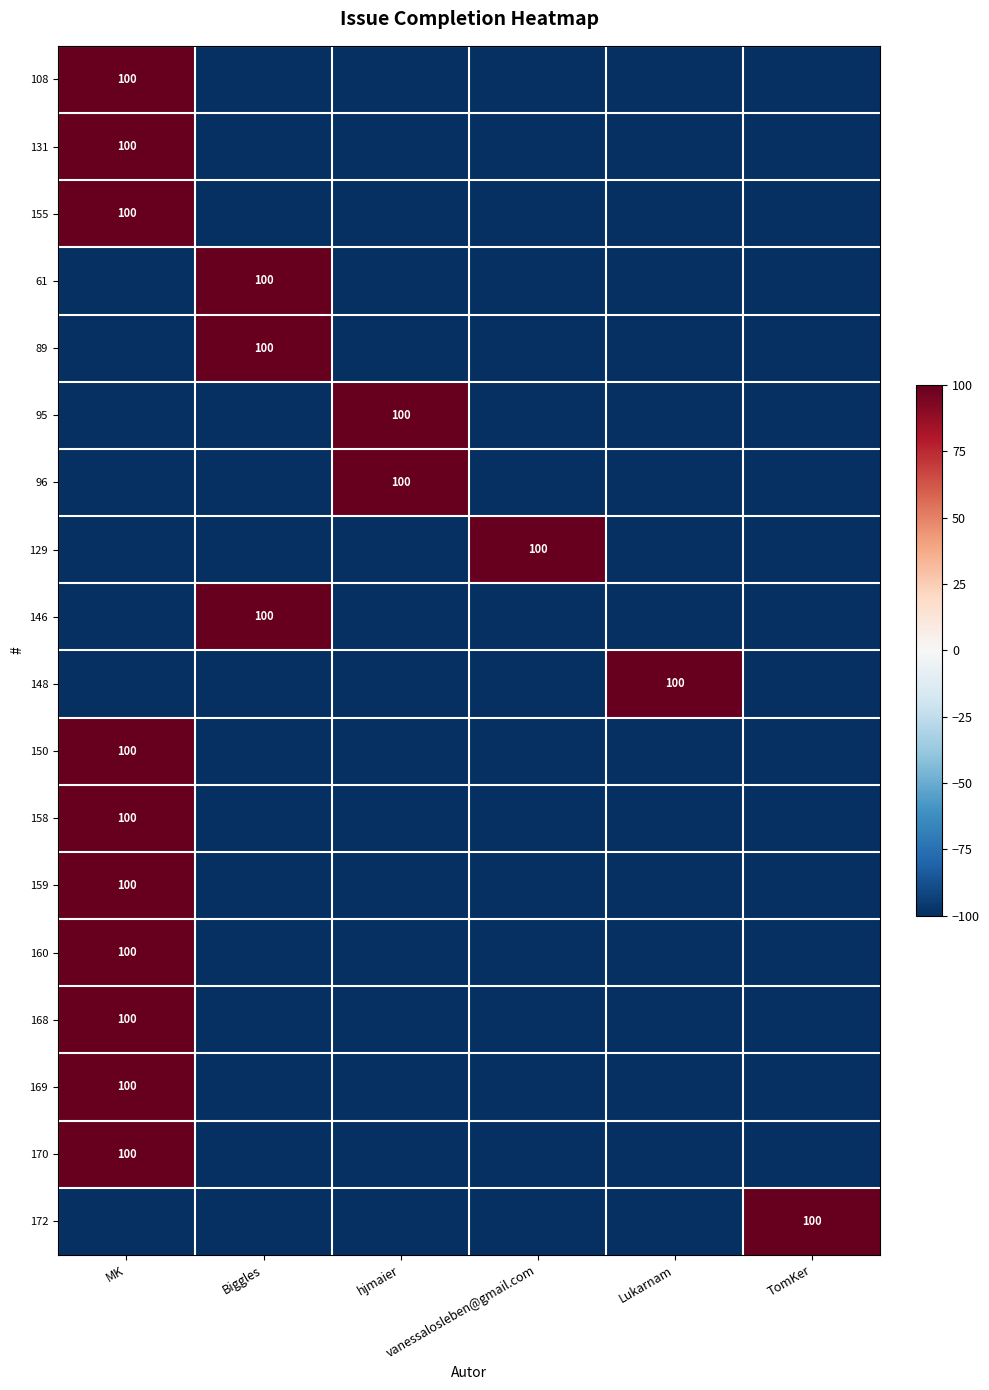

Is it true that 95 equals -100 at TomKer?

True